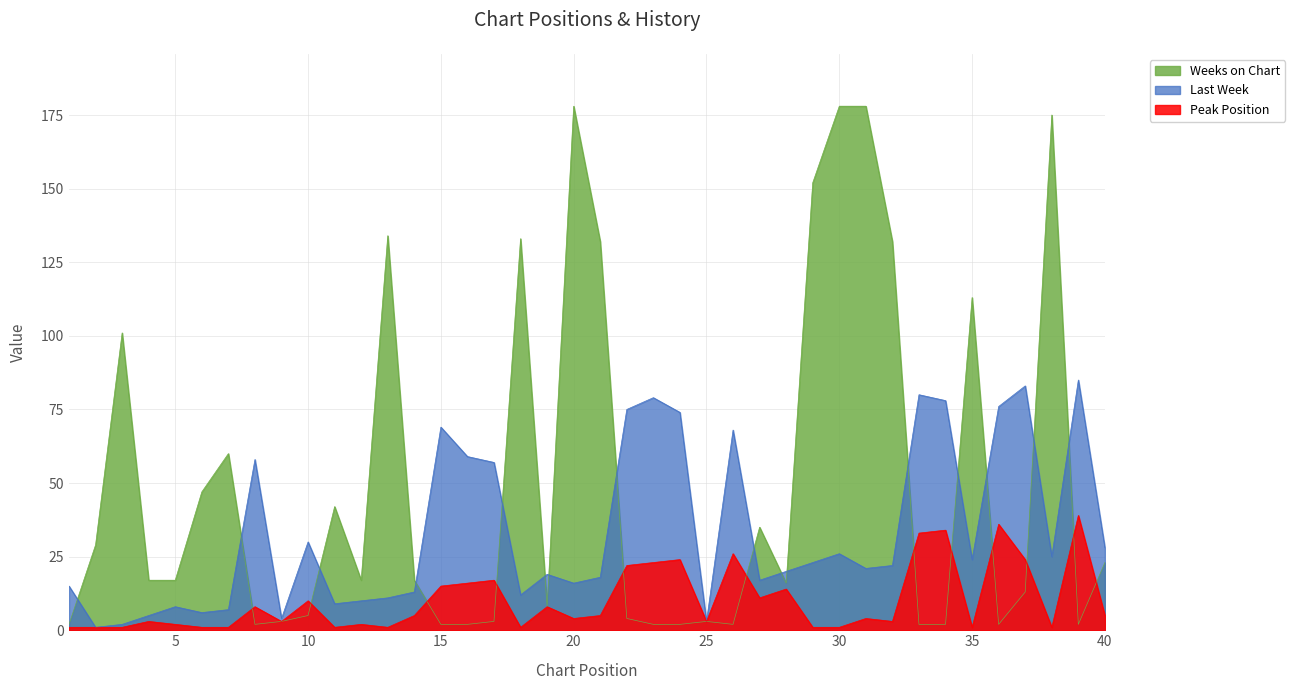

Which label corresponds to the smallest value in the chart?

2